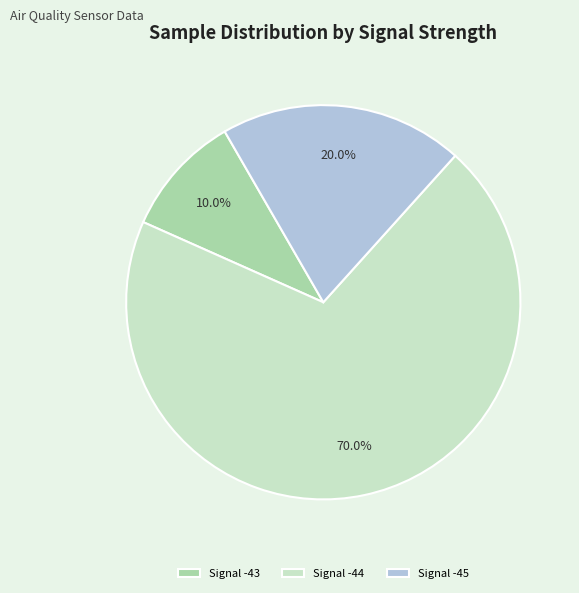

Which slice is the largest?

Signal -44